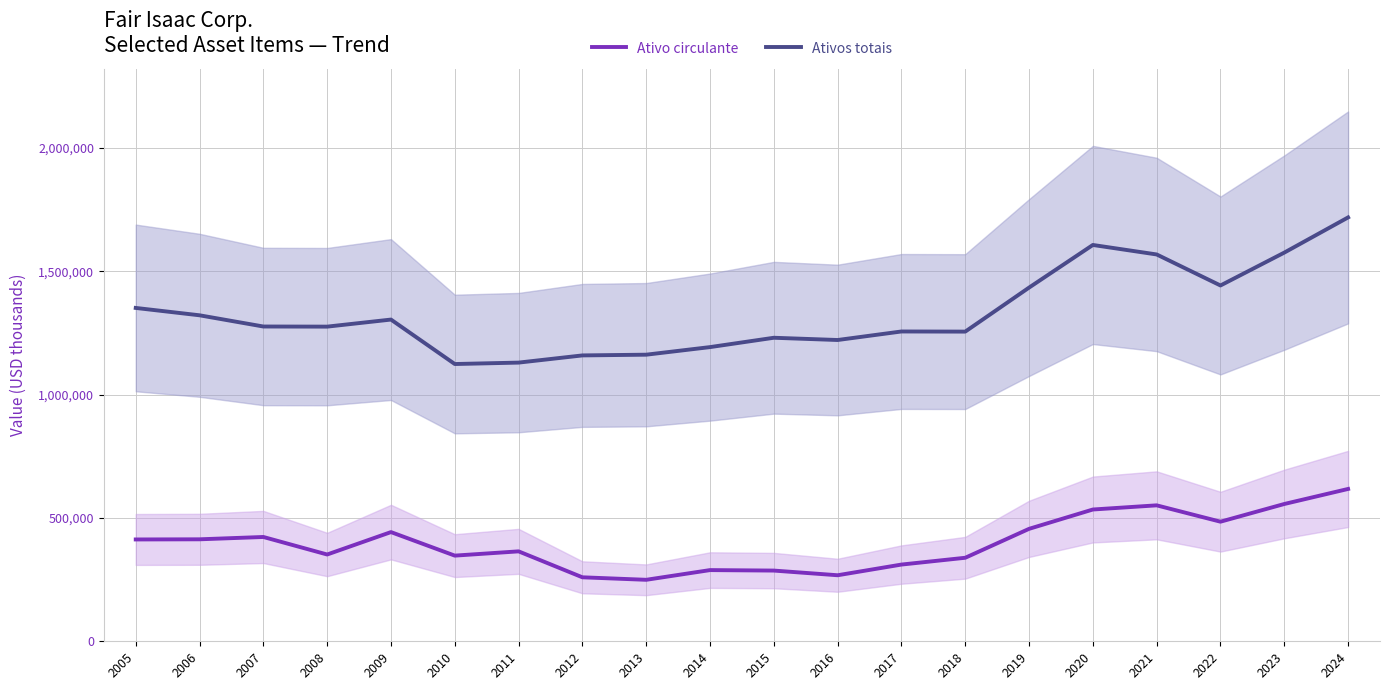

Is it true that Ativo circulante equals 617413 at 2024?

True